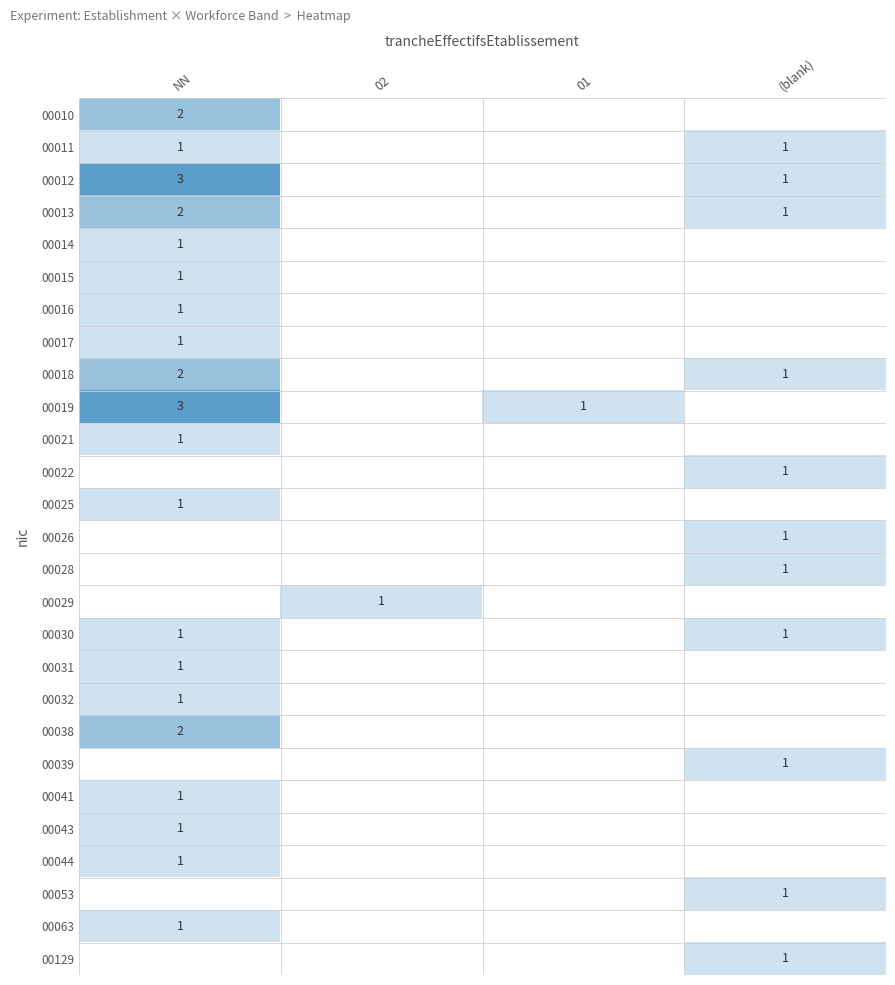

The 00053 series shows 1 at (blank). True or false?

True